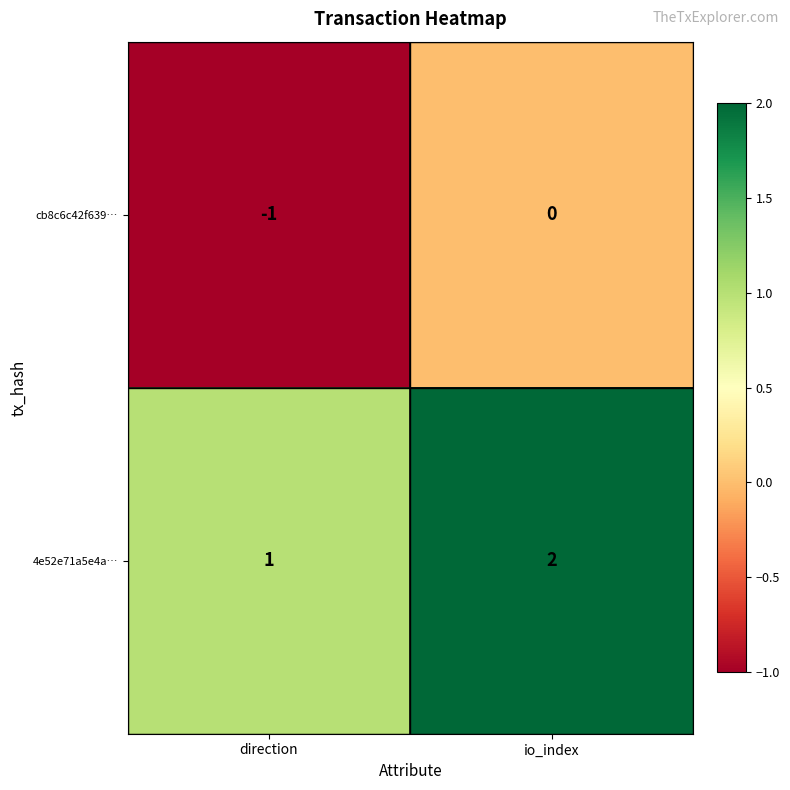

True or false: cb8c6c42f639… has a value of 0 at direction.

False